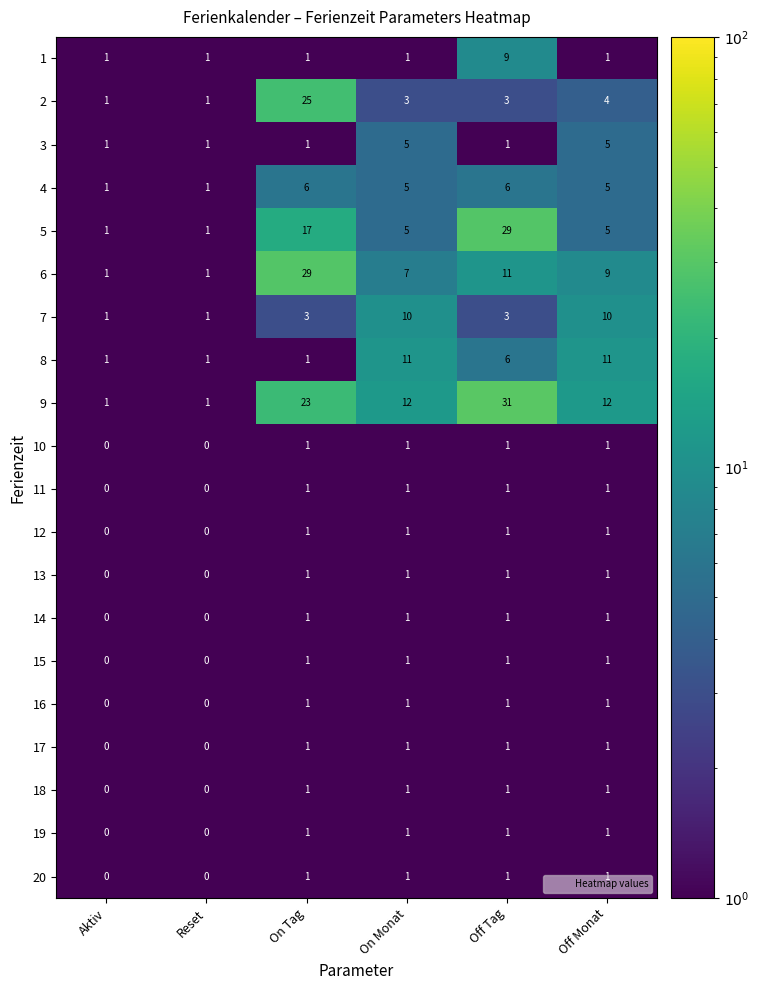

Is it true that 16 equals 1 at Off Tag?

True